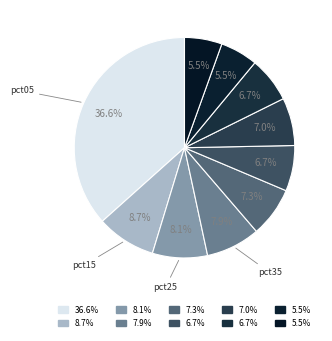

Count the number of slices in the pie.

10